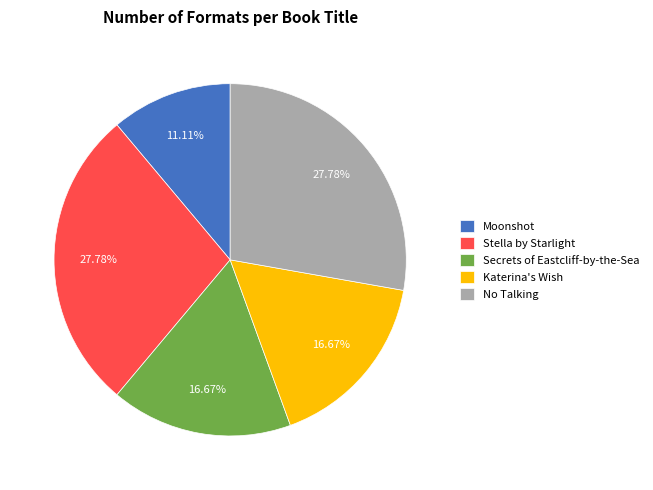

Which category has the smallest portion of the pie?

Moonshot